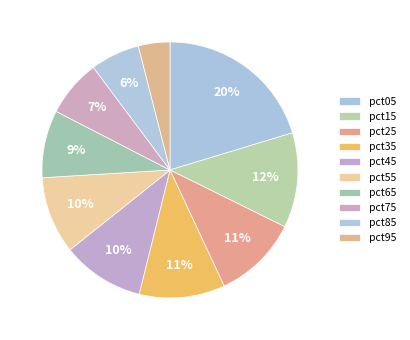

Count the number of slices in the pie.

10